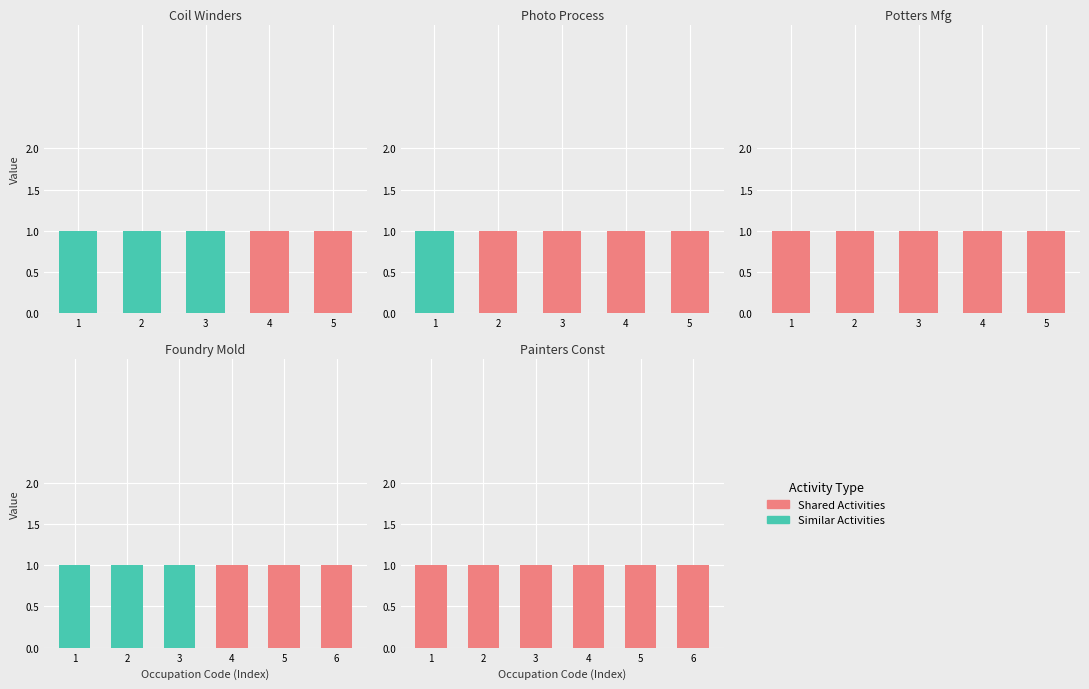

Where is Shared Activities nearest to the value 1?

1